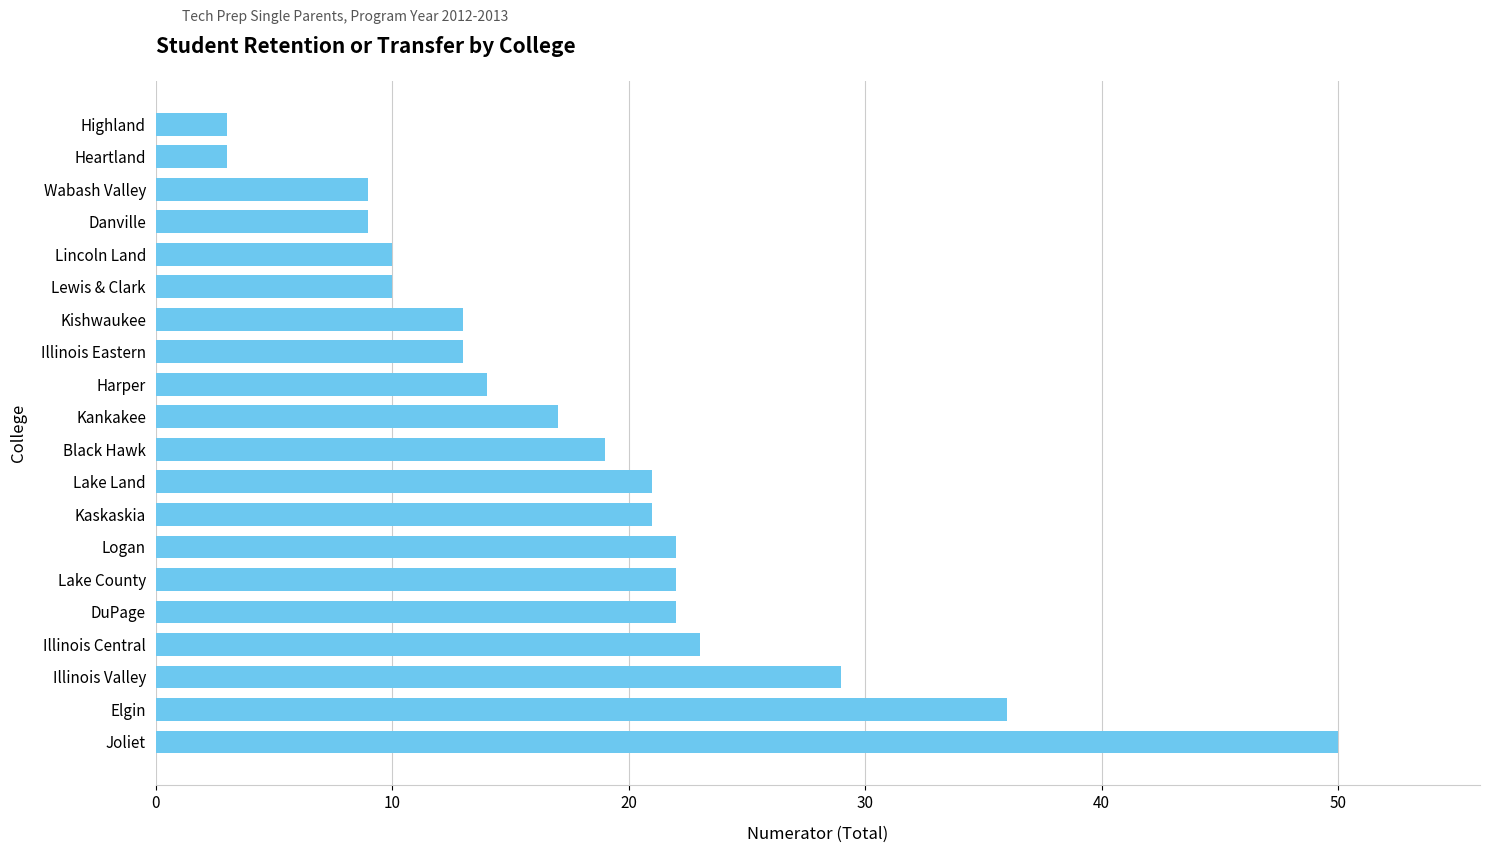

Does the chart contain any negative values?

No